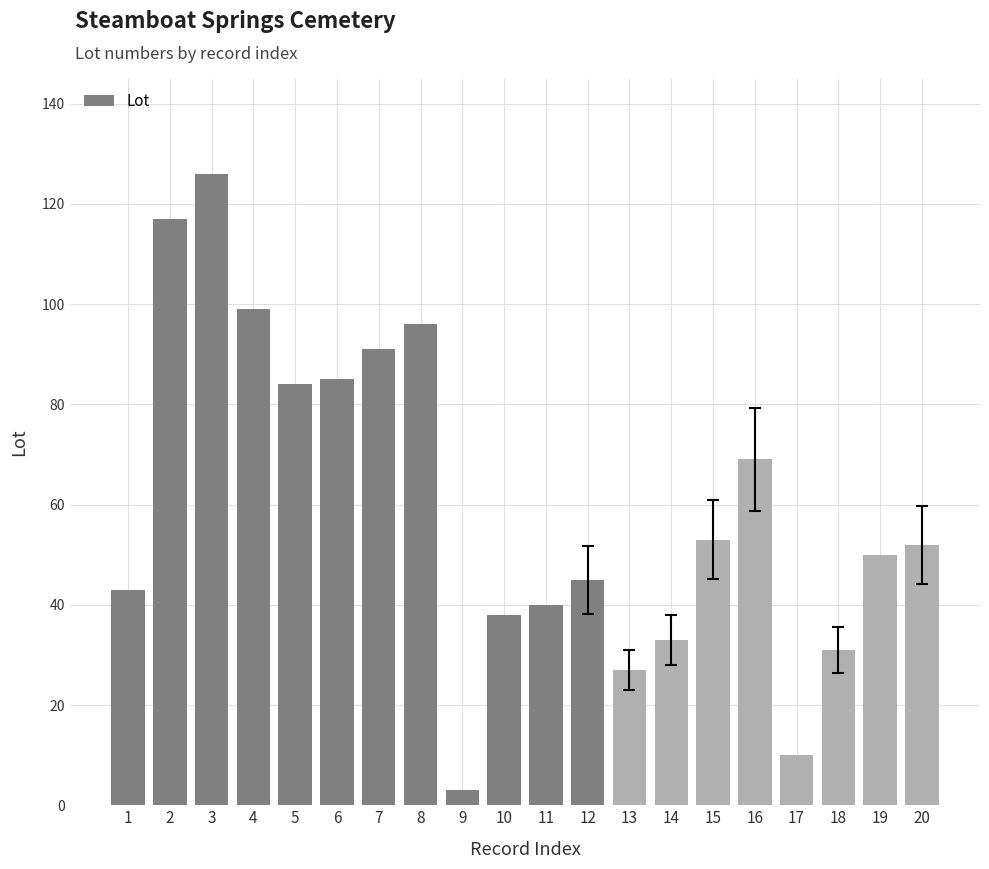

What is the greatest value displayed?

126